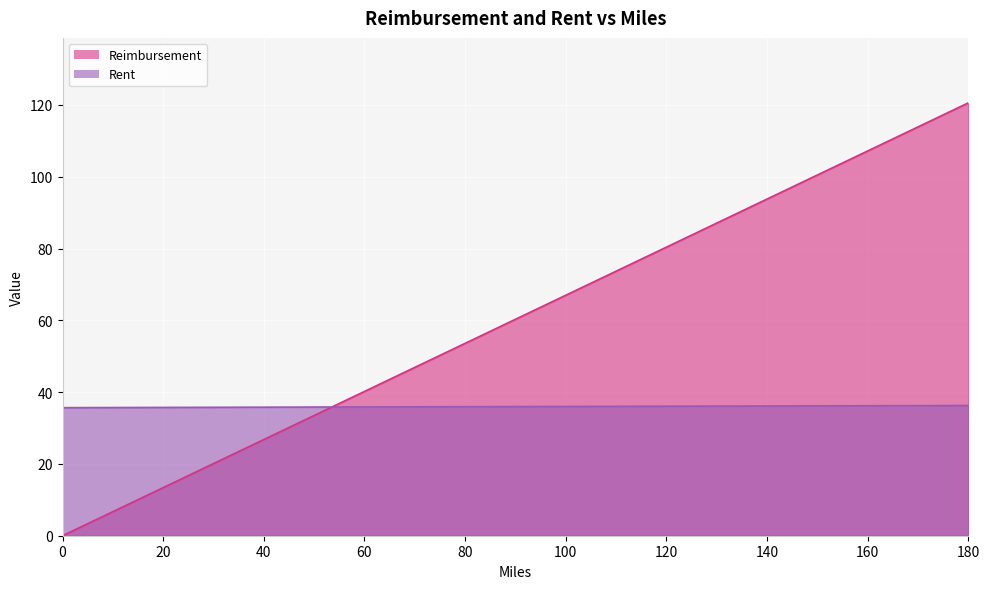

What are all the series names shown in the legend?

Reimbursement, Rent